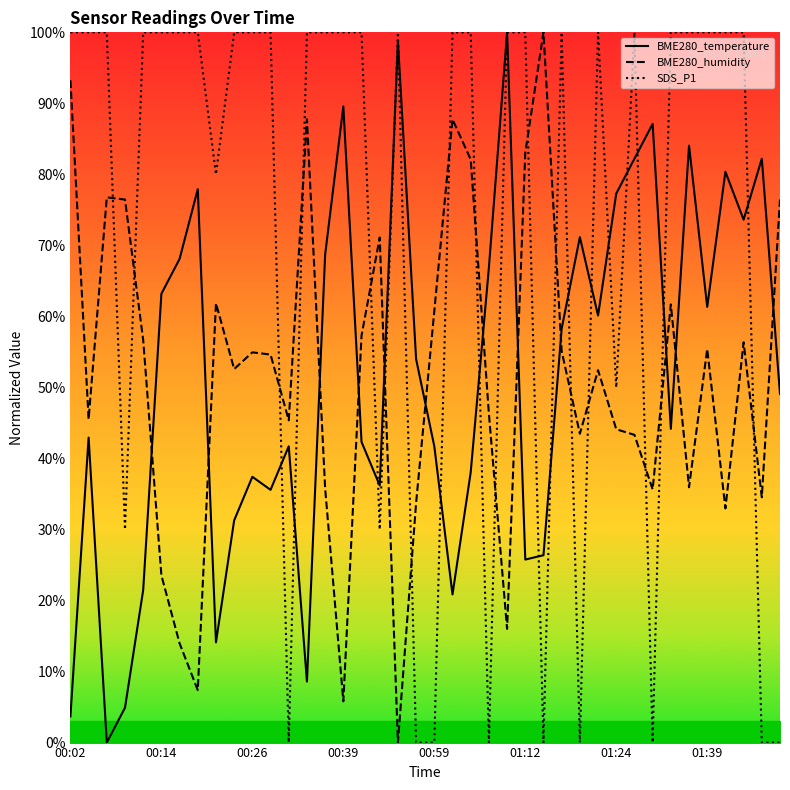

Rank the series by their maximum value, from lowest to highest.

SDS_P1, BME280_temperature, BME280_humidity